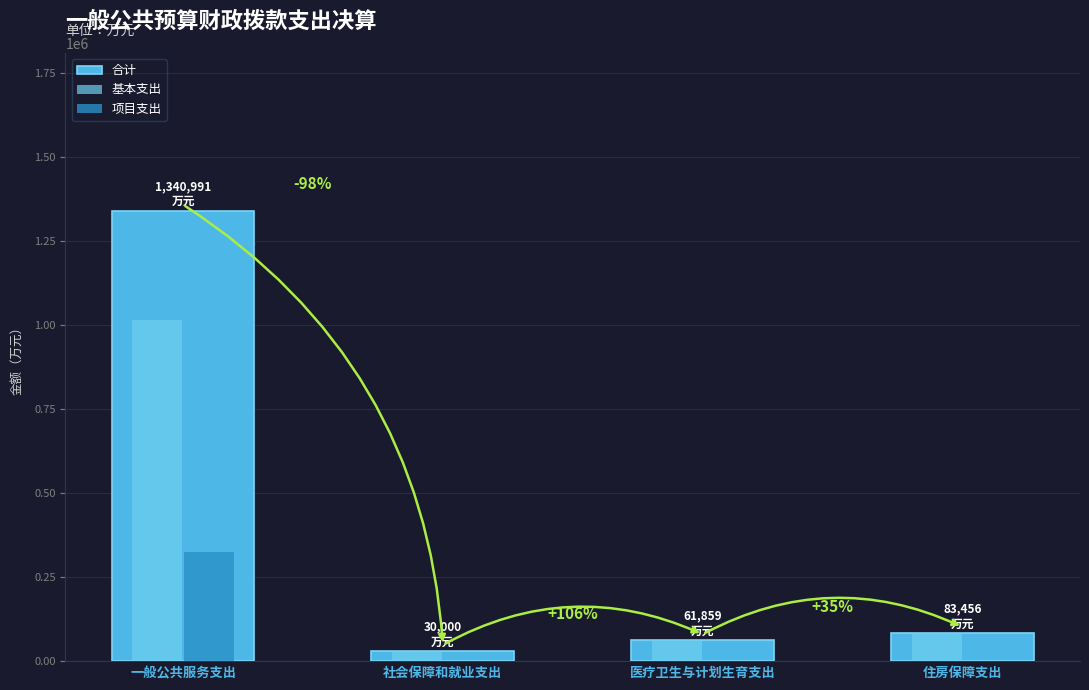

What value does the 基本支出 series have at 一般公共服务支出?

1016387.0